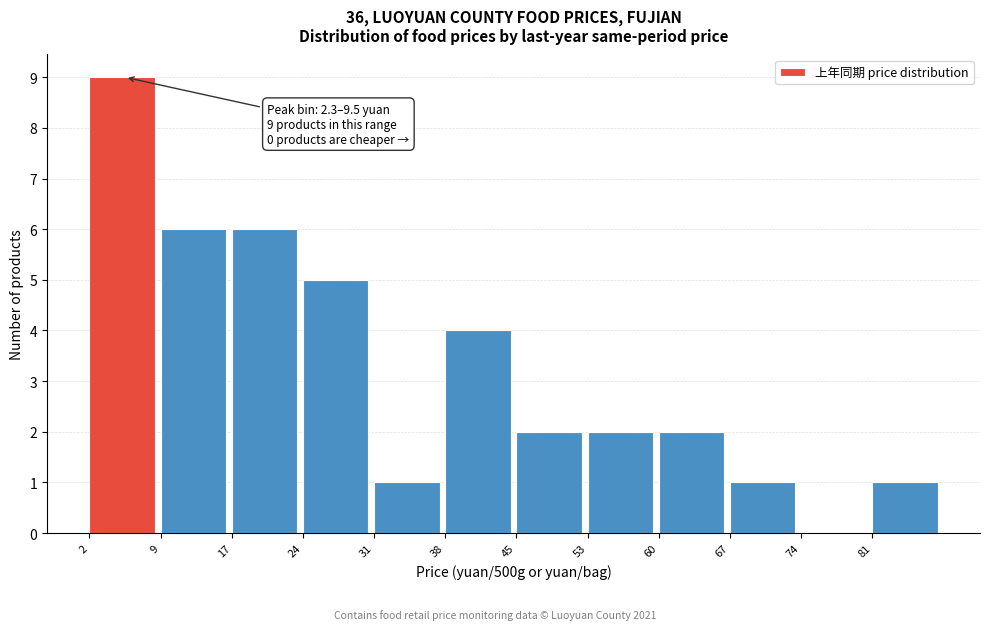

Over which range of the x-axis is the bar tallest?

2 to 9